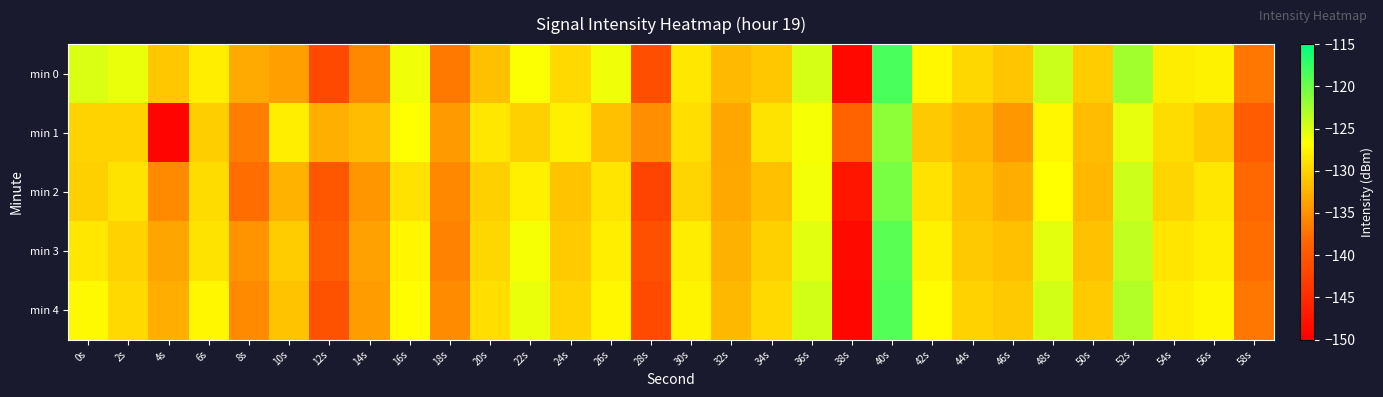

At which category is the sum across all series the highest?

40s